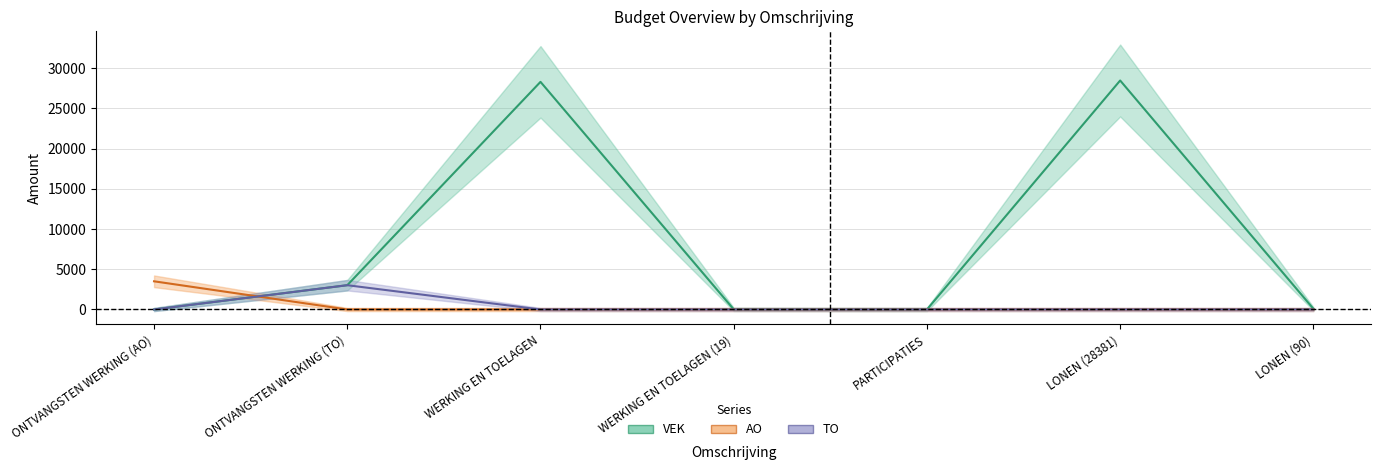

How many distinct data groups are displayed?

3